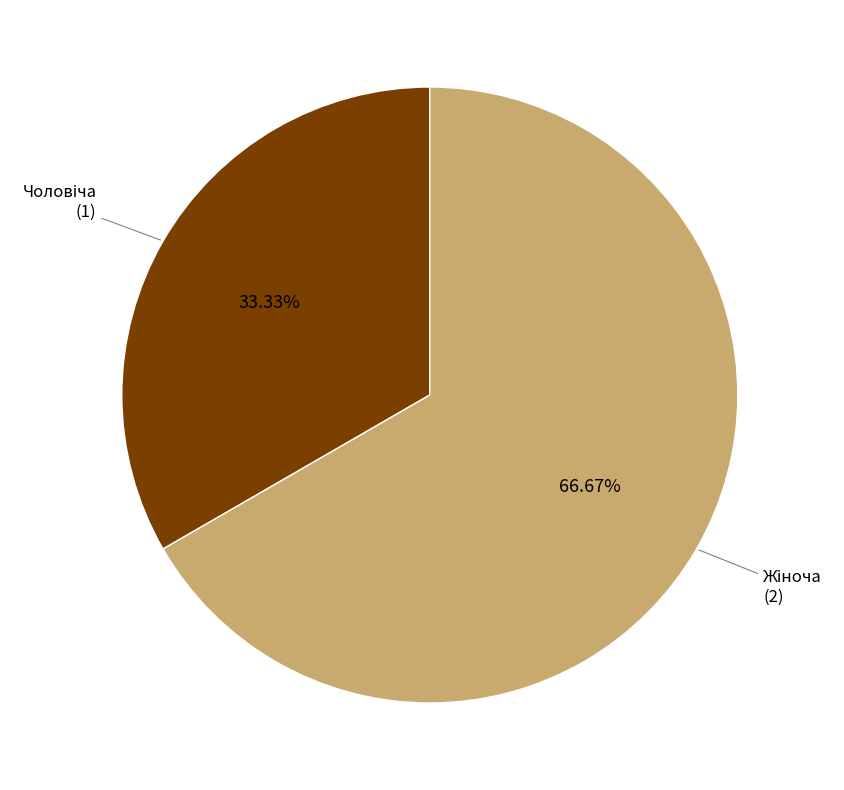

To the nearest percent, what is the average slice percentage?

50%